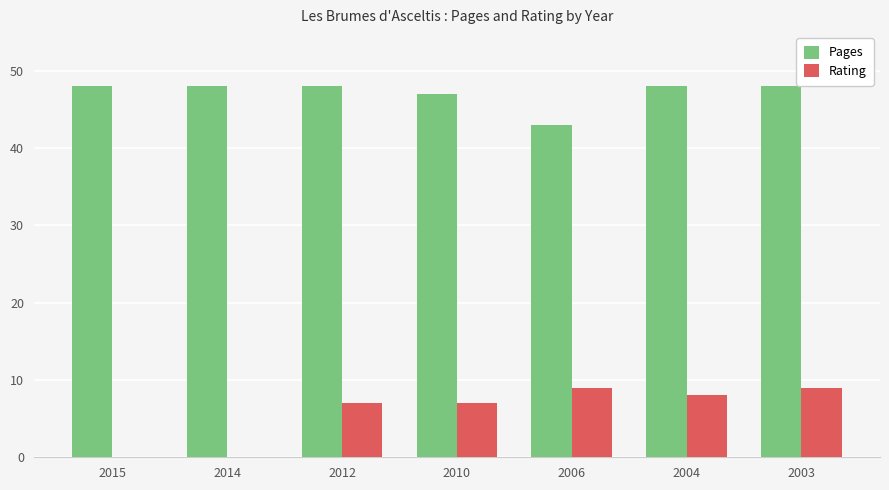

True or false: Pages has a value of 43 at 2006.

True